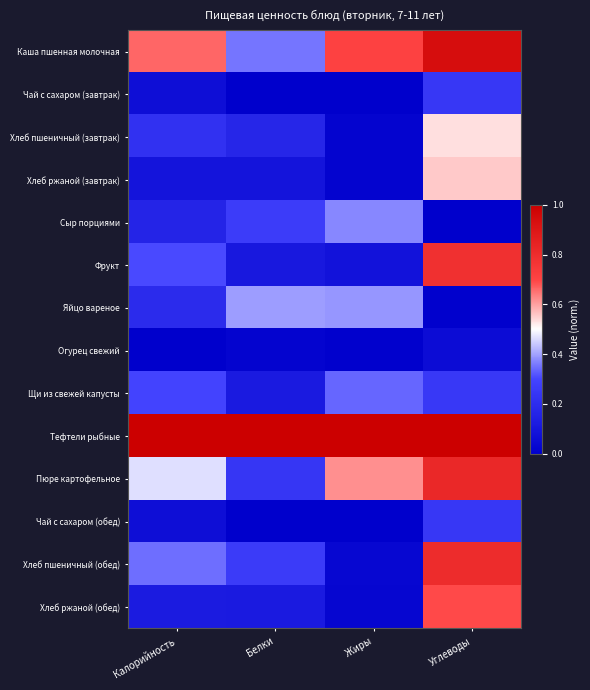

Which has a higher value, Углеводы or Калорийность?

Углеводы